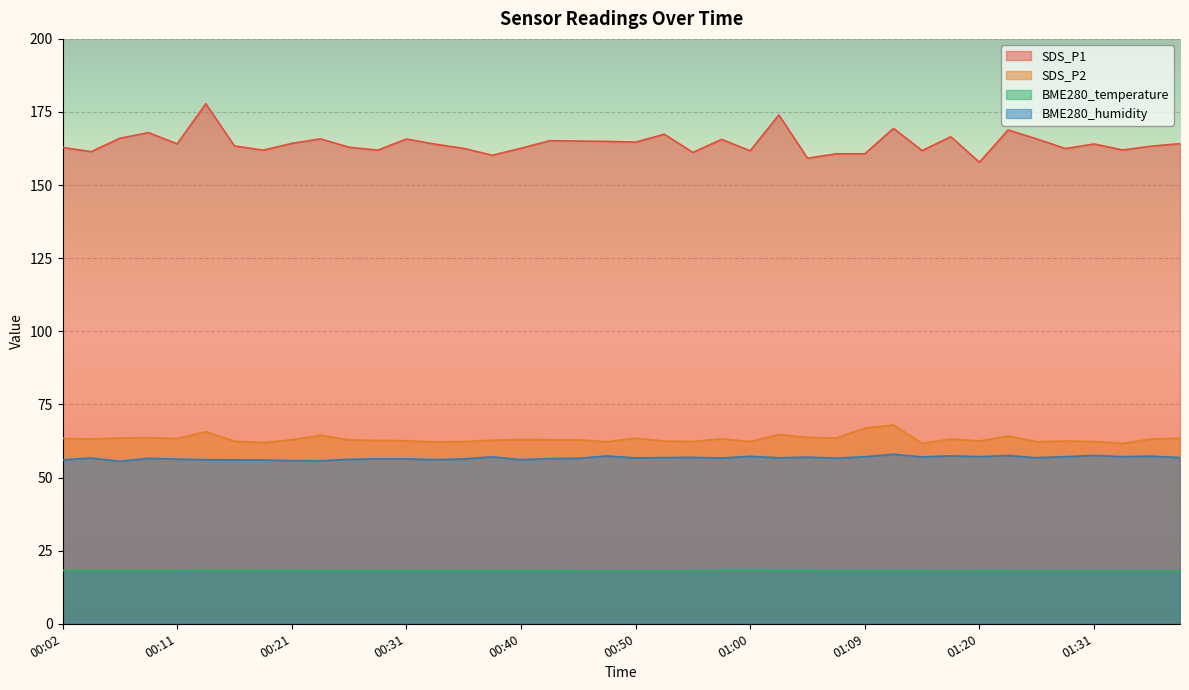

What is the sum of all BME280_humidity values?

2267.7